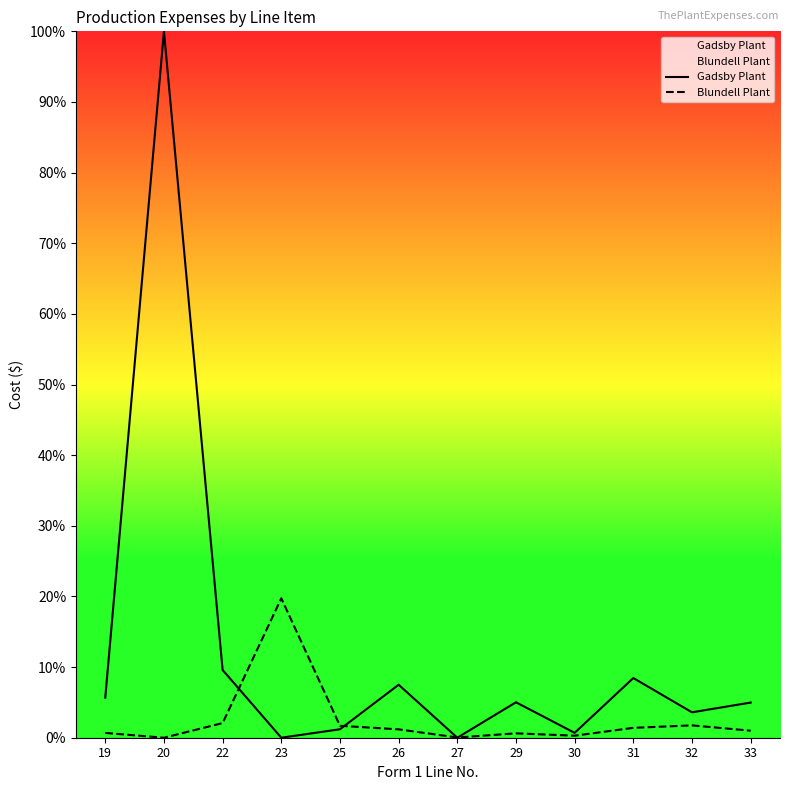

The Blundell Plant series shows 19.7 at 23. True or false?

True